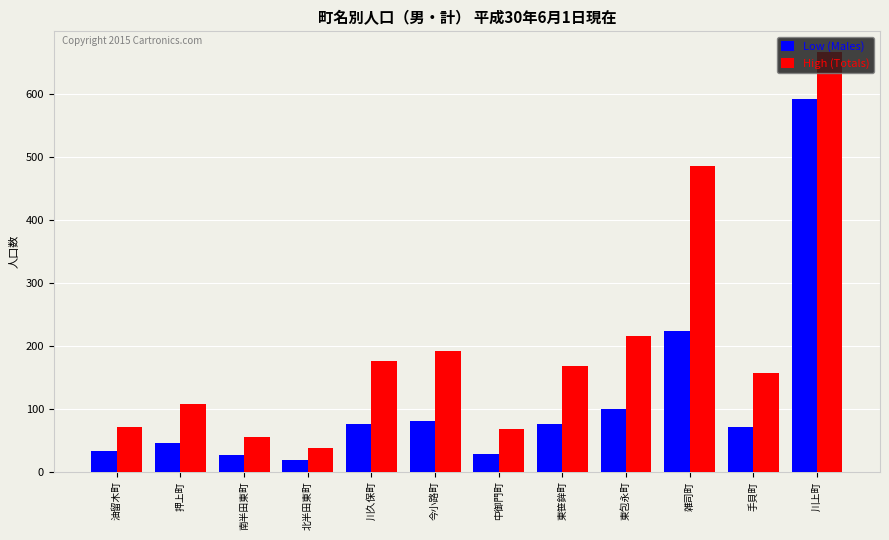

Which series has the largest total across all categories?

High (Totals)